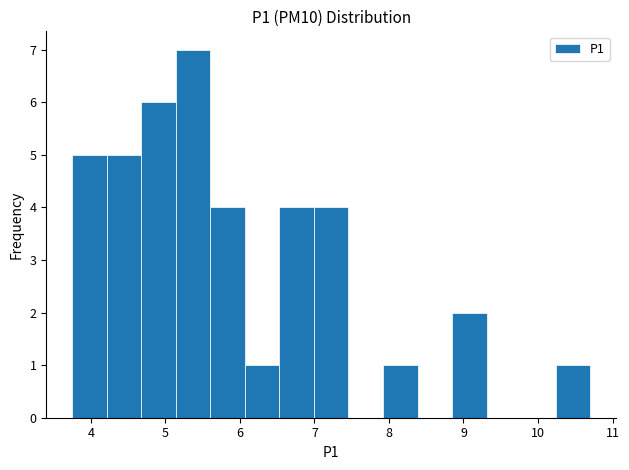

Reading left to right, transcribe this chart: for each bar, give the range it covers on the x-axis and its height. Neither the bar edges nor the heights are printed on the chart, so give them approximately, as read against the axes.

3.8 to 4.2: 5
4.2 to 4.7: 5
4.7 to 5.1: 6
5.1 to 5.6: 7
5.6 to 6.1: 4
6.1 to 6.5: 1
6.5 to 7.0: 4
7.0 to 7.5: 4
7.5 to 7.9: 0
7.9 to 8.4: 1
8.4 to 8.8: 0
8.8 to 9.3: 2
9.3 to 9.8: 0
9.8 to 10.2: 0
10.2 to 10.7: 1